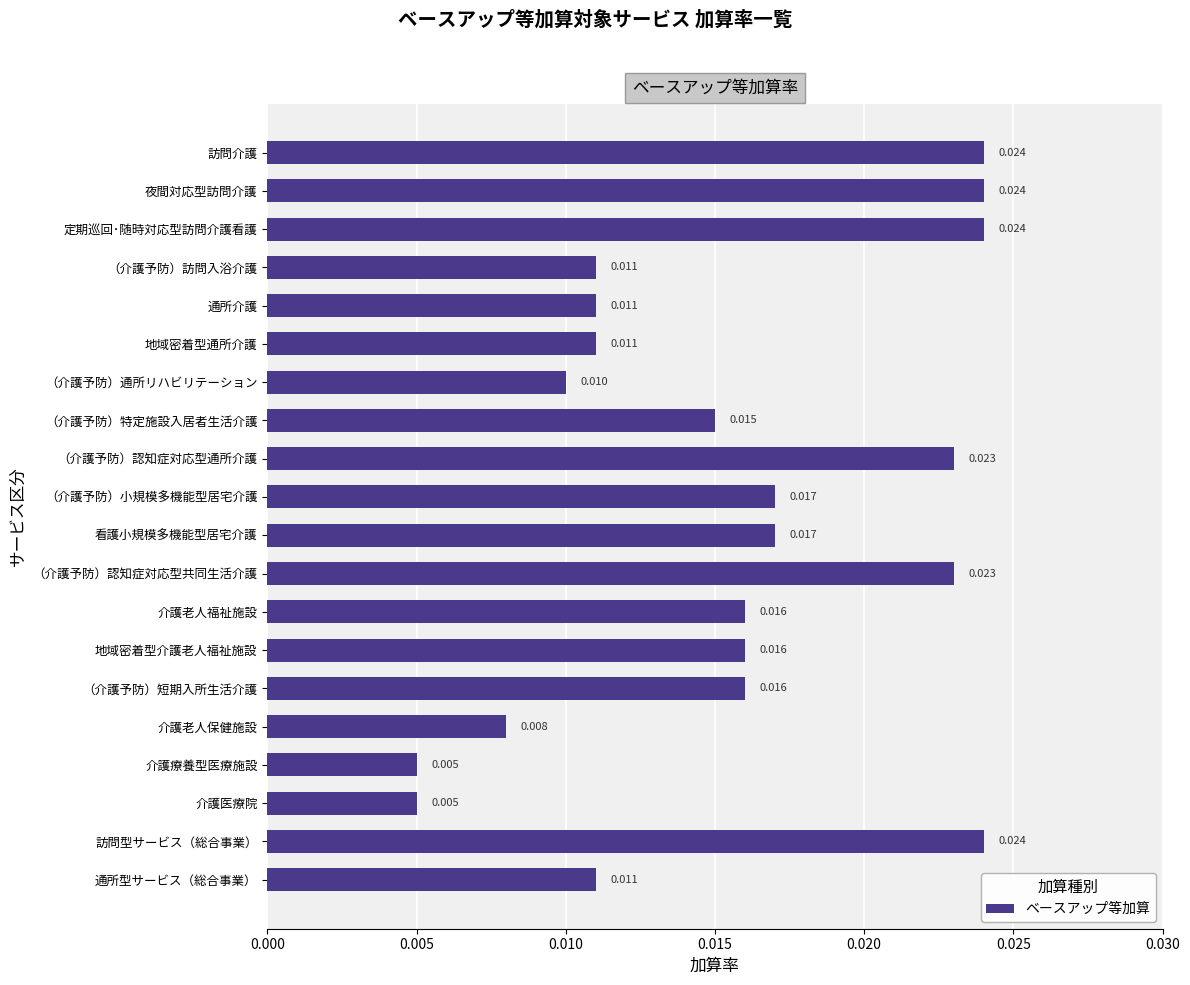

What is the label of the 9th bar from the bottom?

（介護予防）認知症対応型共同生活介護